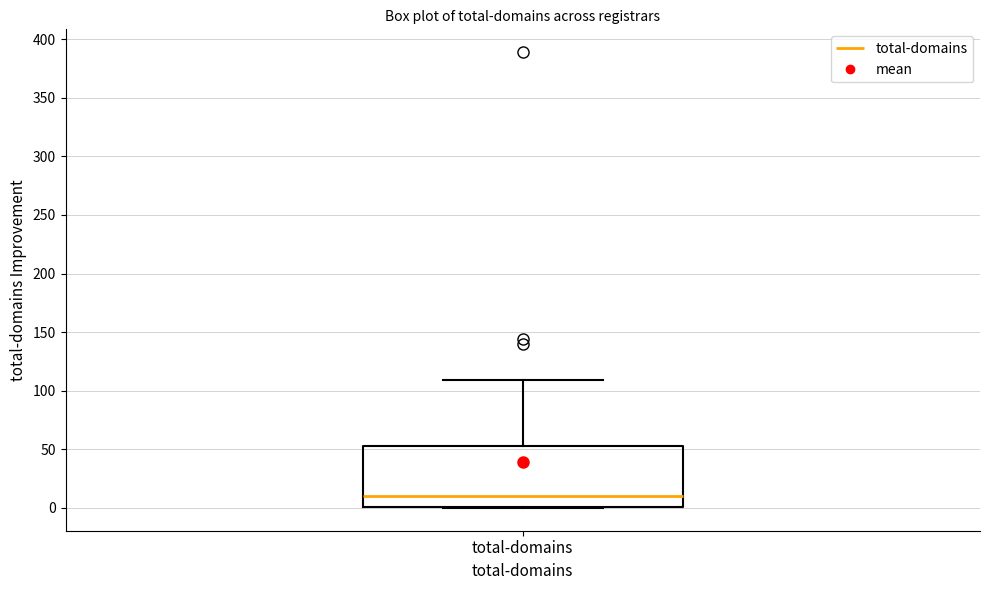

Where does the median line of the box for total-domains sit on the y-axis? The values are not printed on the chart, so give them approximately, as read against the axis.

10